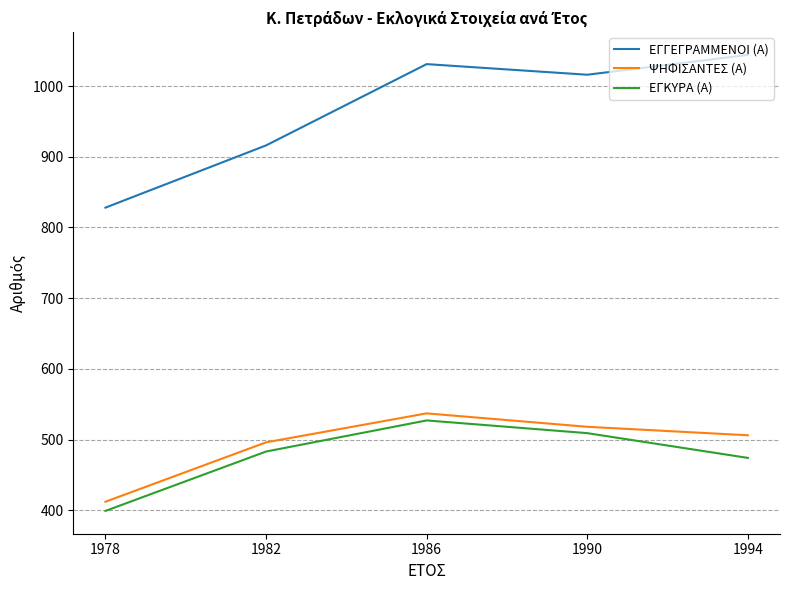

True or false: ΕΓΚΥΡΑ (Α) and ΨΗΦΙΣΑΝΤΕΣ (Α) cross at least once.

False